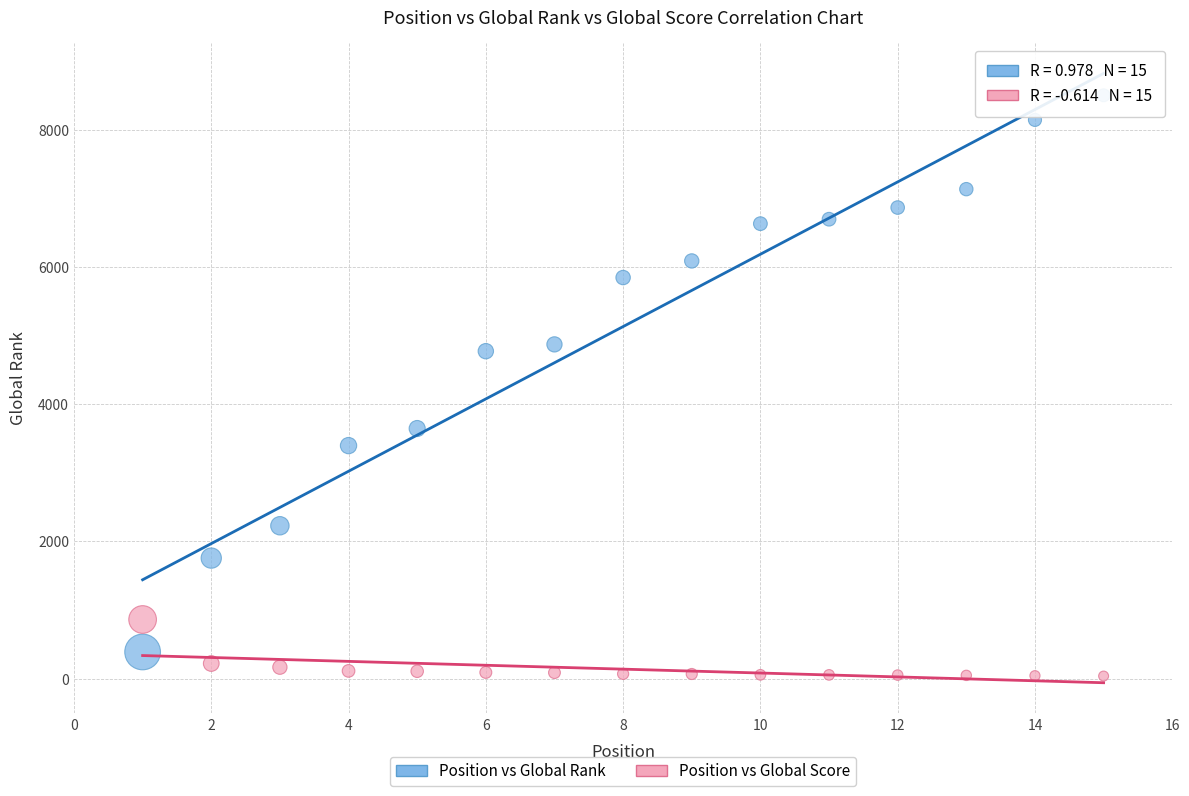

Across all data points, what is the range of Y values (max minus min)?

8463